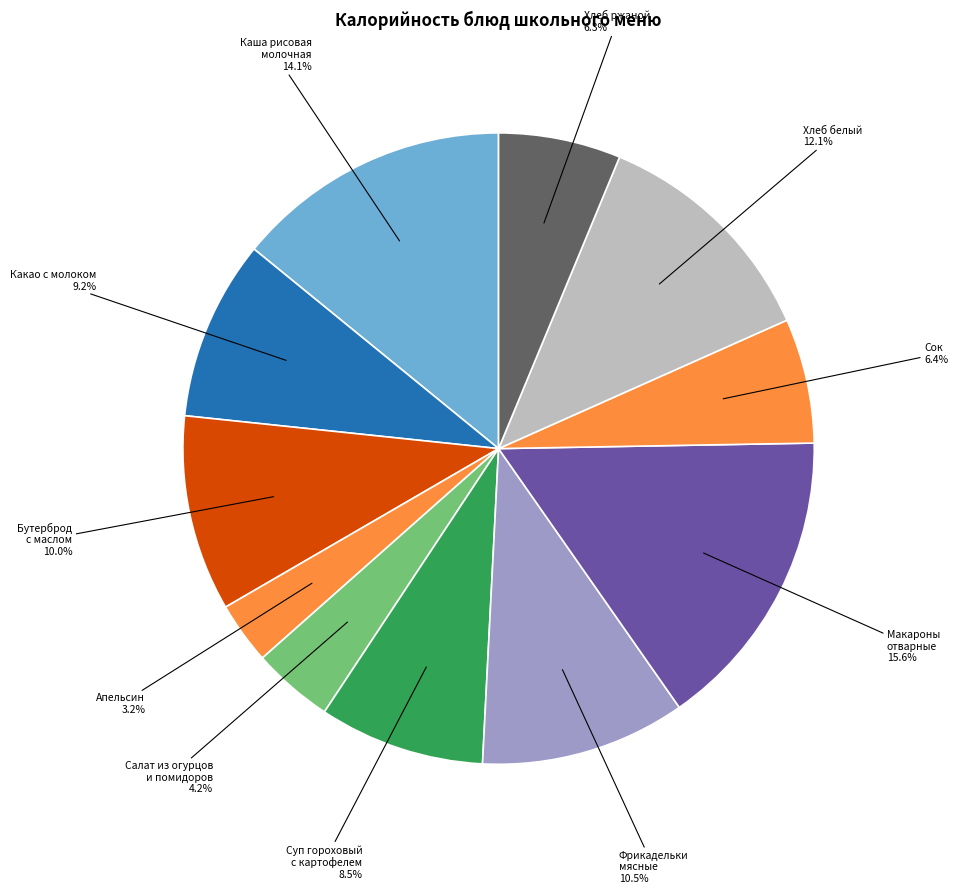

Which category has the smallest portion of the pie?

Апельсин